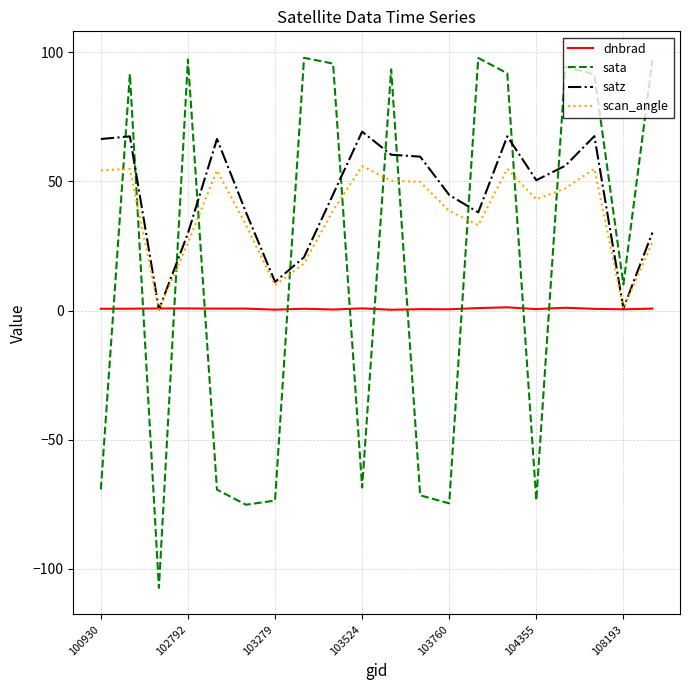

List the series in order of their overall mean, highest first.

satz, scan_angle, sata, dnbrad